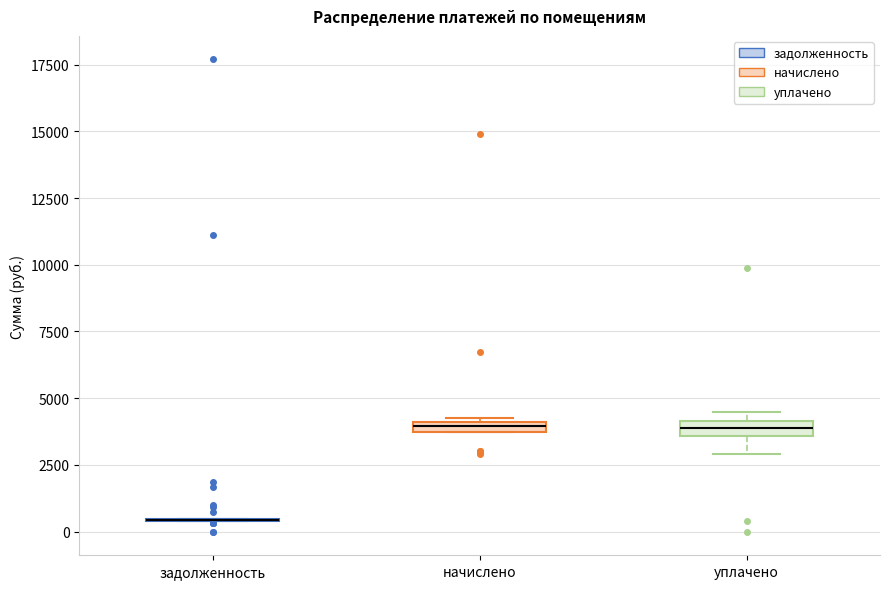

Where is the lower edge of the box for уплачено on the y-axis? The values are not printed on the chart, so give them approximately, as read against the axis.

3500